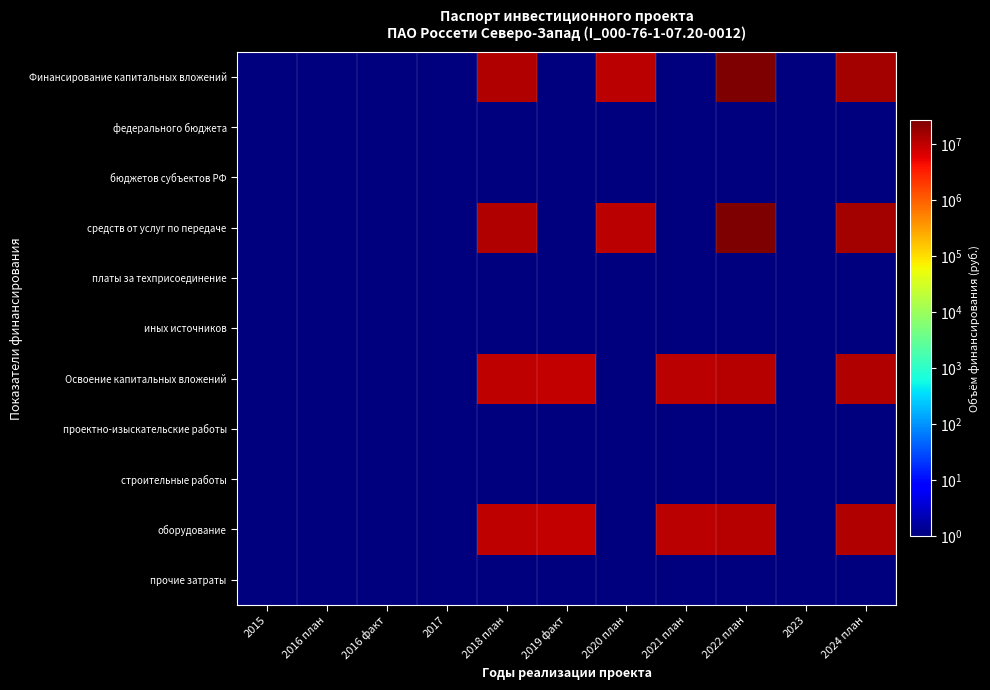

Which series changed the most between 2021 план and 2023?

Освоение капитальных вложений